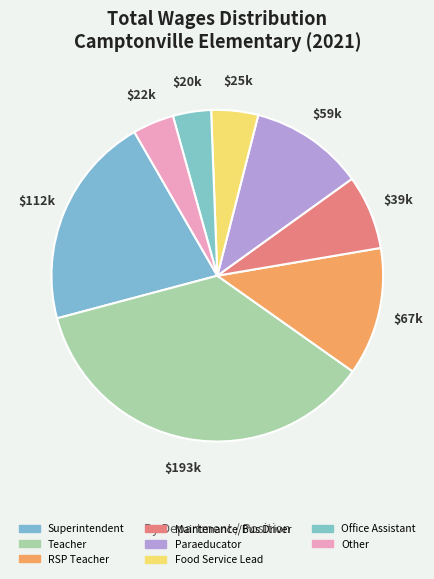

Is Paraeducator the majority of the pie?

No